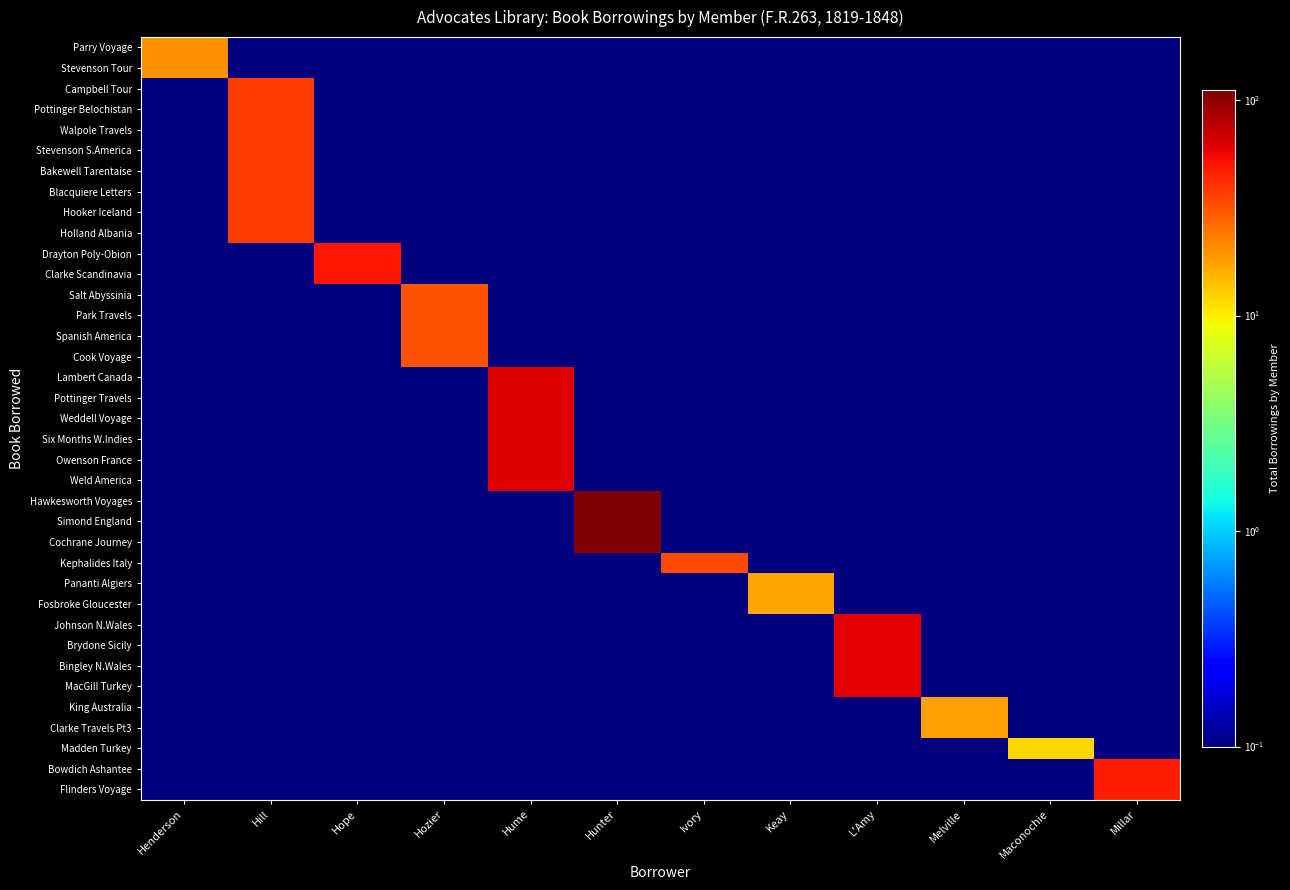

Which series has the largest total across all categories?

Hawkesworth Voyages